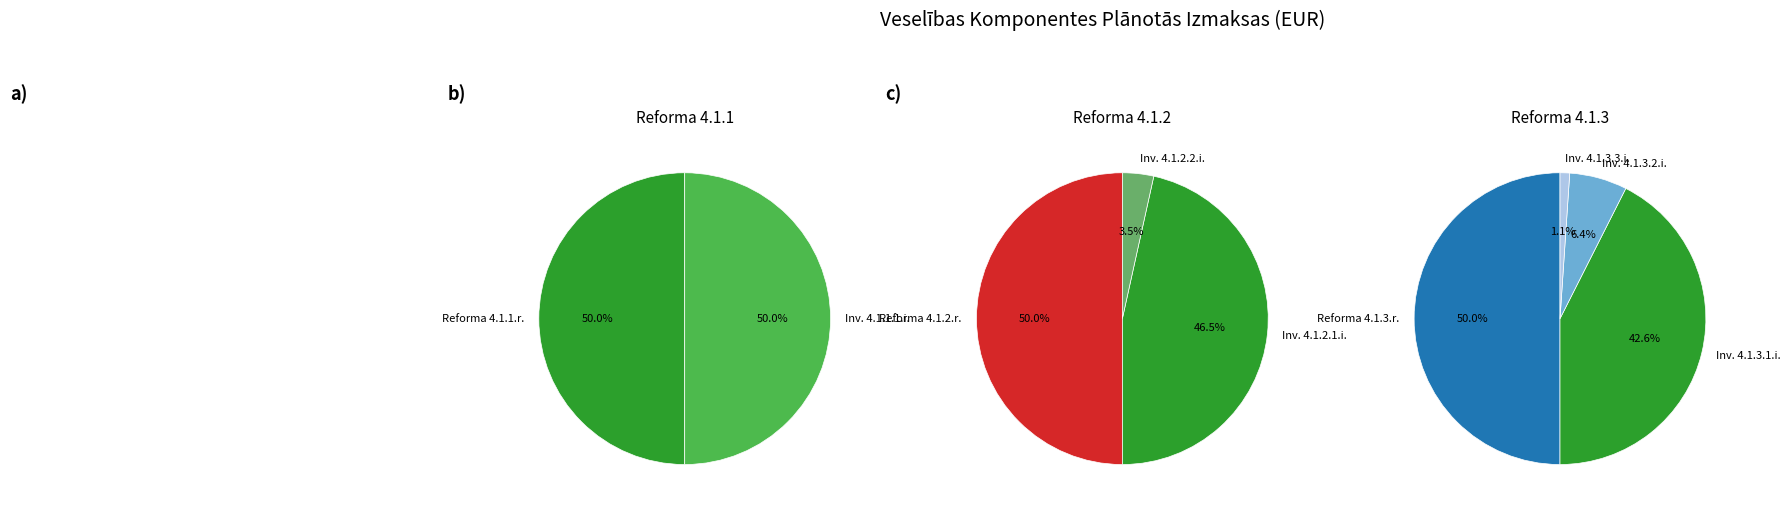

Count the number of slices in the pie.

9